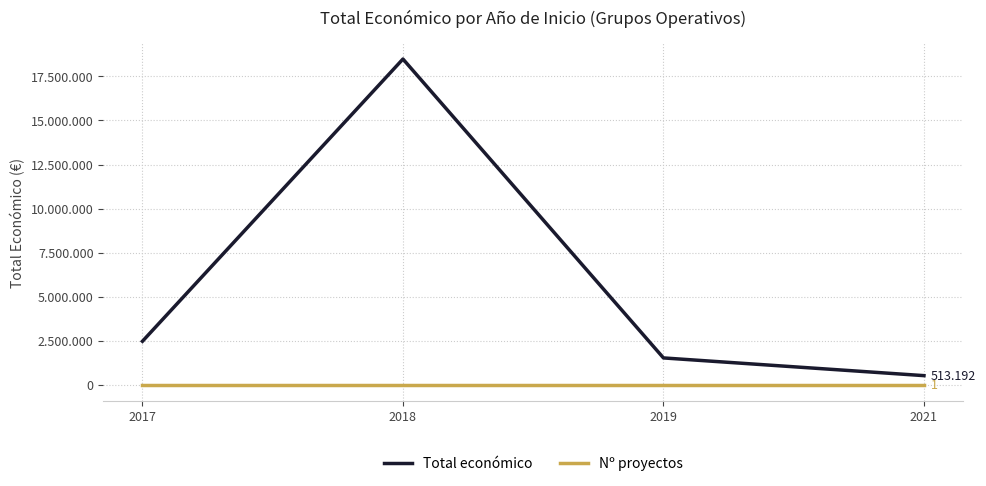

True or false: Nº proyectos has more than 2 points higher than both neighbors.

False